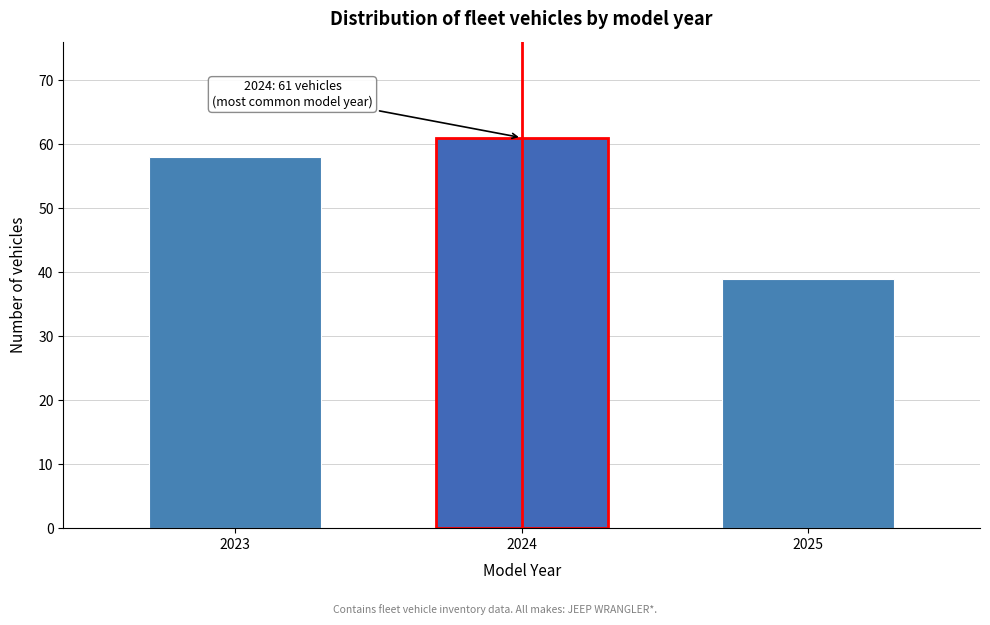

Reading left to right, transcribe all the data shown in this chart.

58	61	39